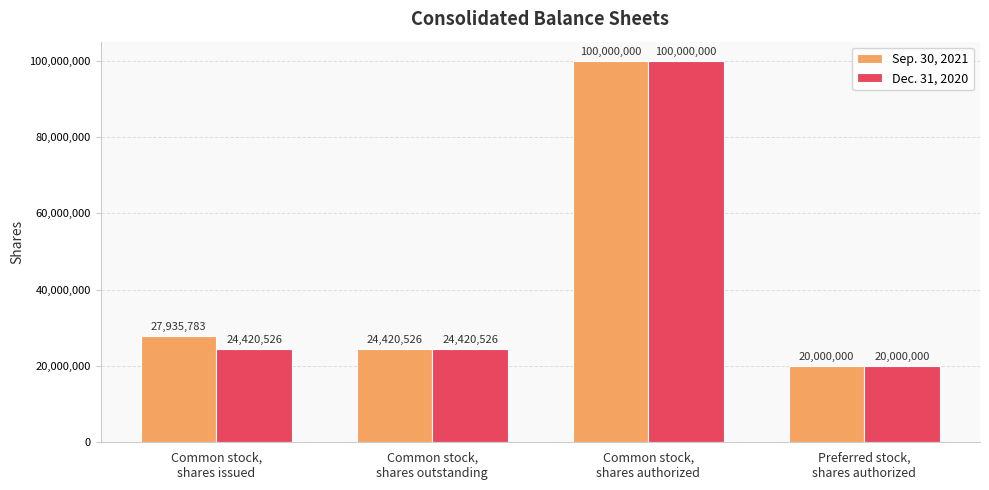

Reading left to right, transcribe all the data shown in this chart.

Sep. 30, 2021: 27935783	24420526	100000000	20000000
Dec. 31, 2020: 24420526	24420526	100000000	20000000